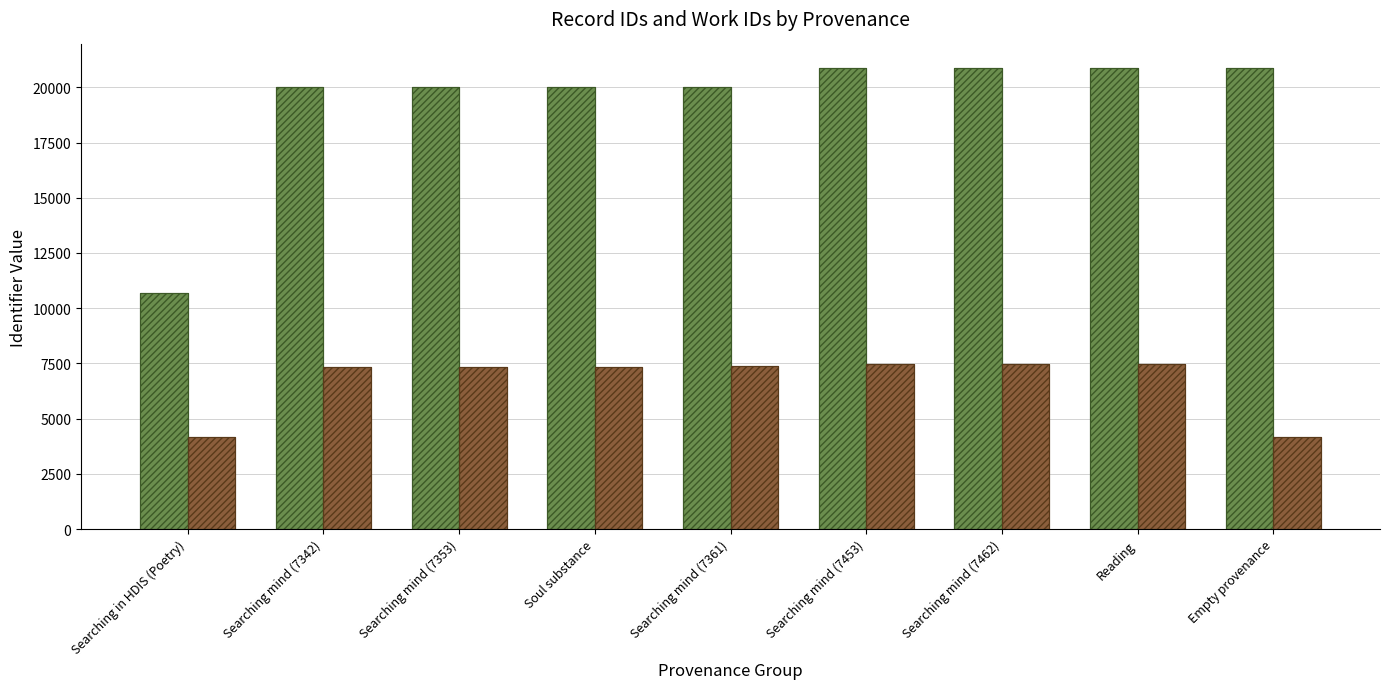

How many distinct data groups are displayed?

4